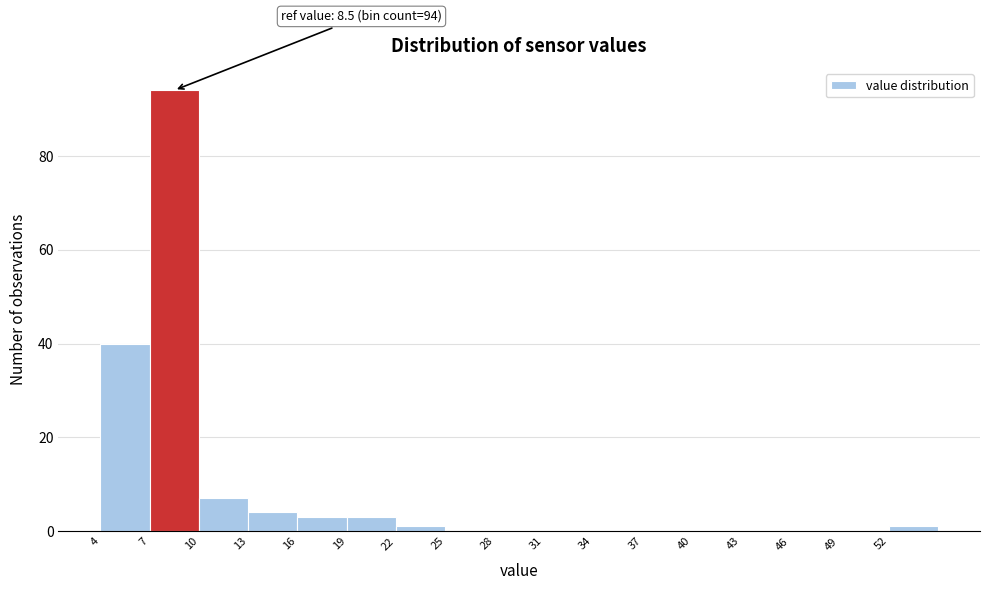

Over which range of the x-axis is the bar tallest?

7 to 10